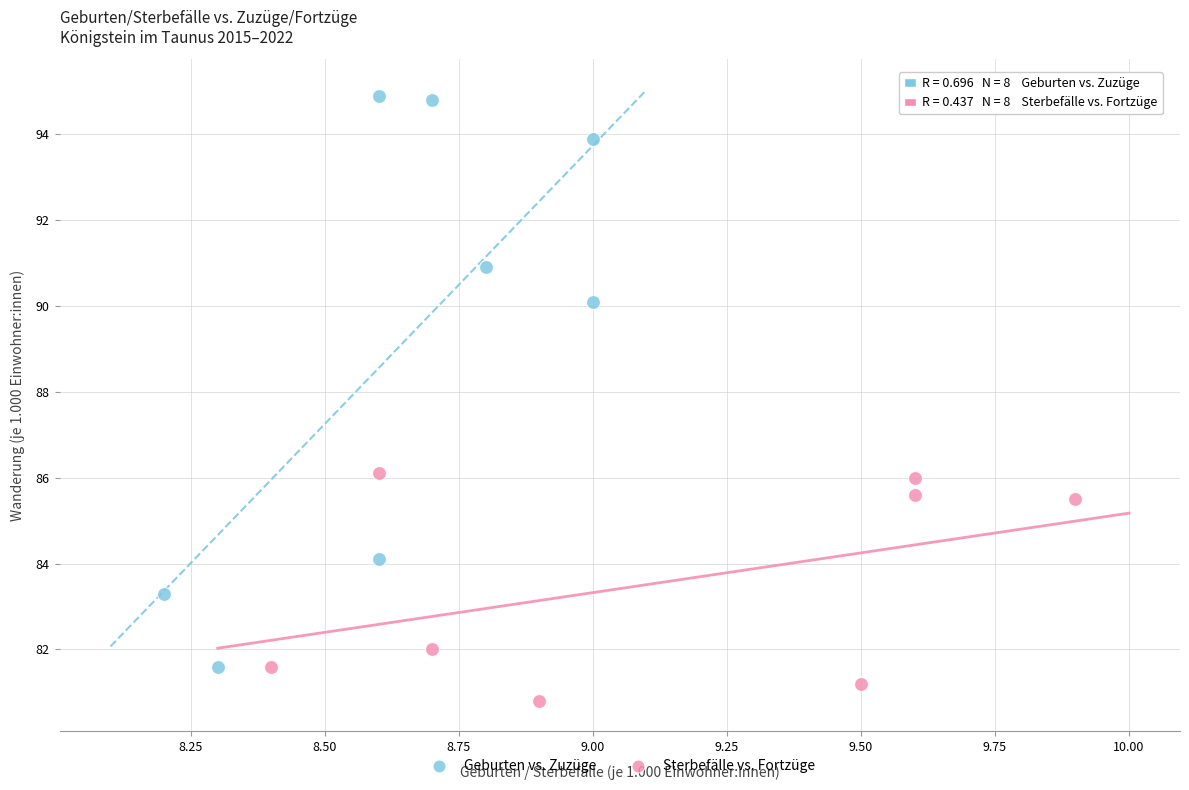

What are all the series names shown in the legend?

Geburten vs. Zuzüge, Sterbefälle vs. Fortzüge